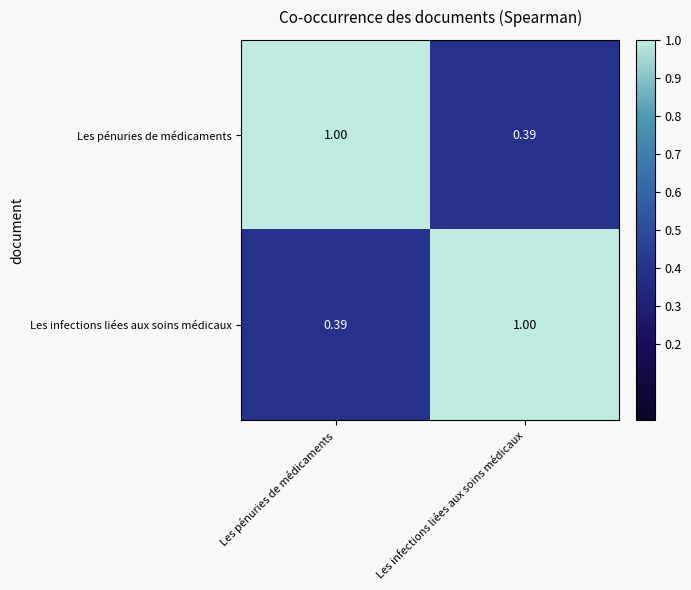

At which label does Les infections liées aux soins médicaux reach its peak?

Les infections liées aux soins médicaux